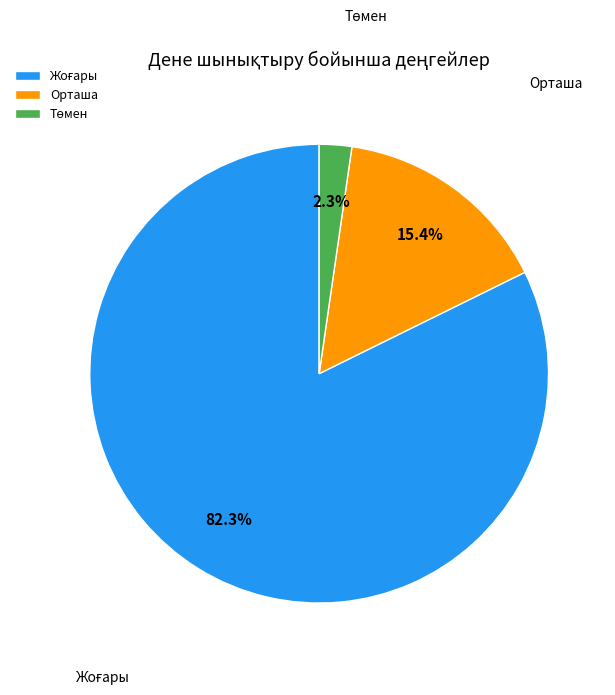

What percentage is NOT represented by Орташа?

84.6%